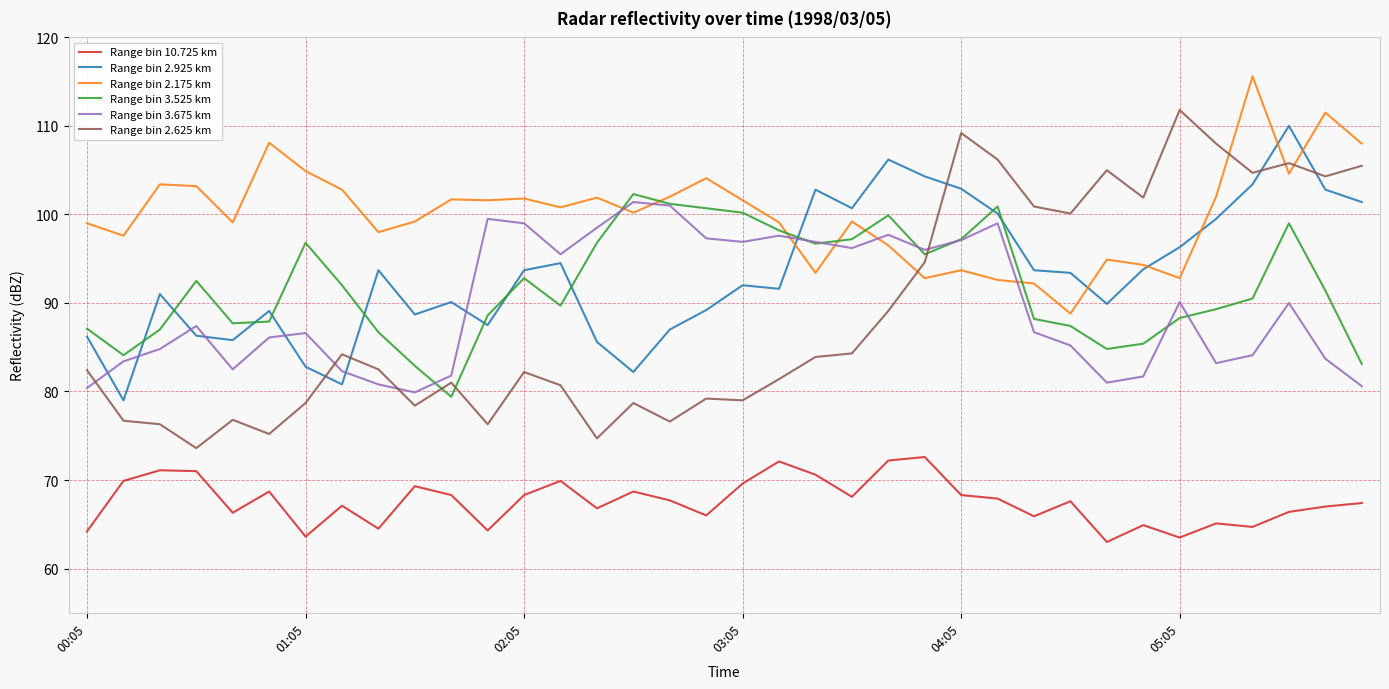

Which series has the widest spread of values?

Range bin 2.625 km